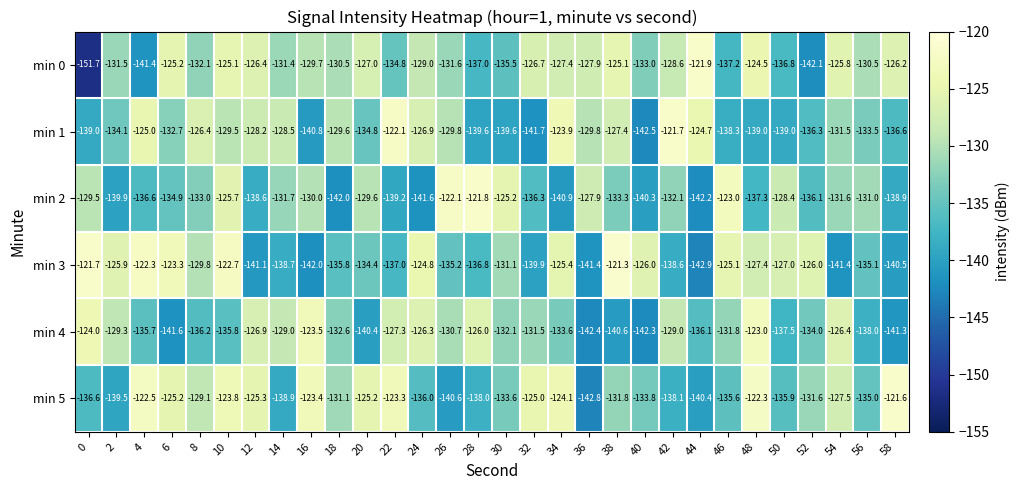

Where is min 2 nearest to the value -132?

42